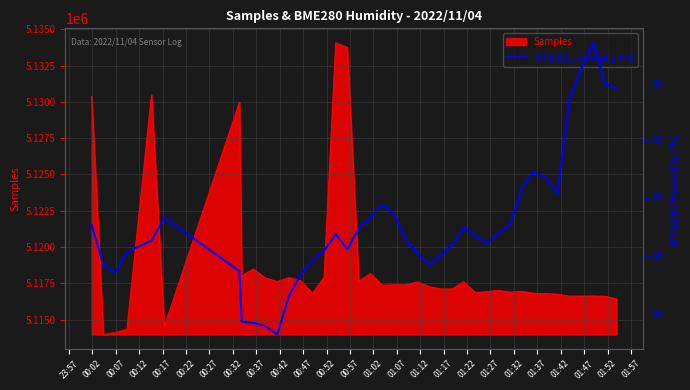

How many points are higher than both their immediate neighbors (excluding endpoints)?

6